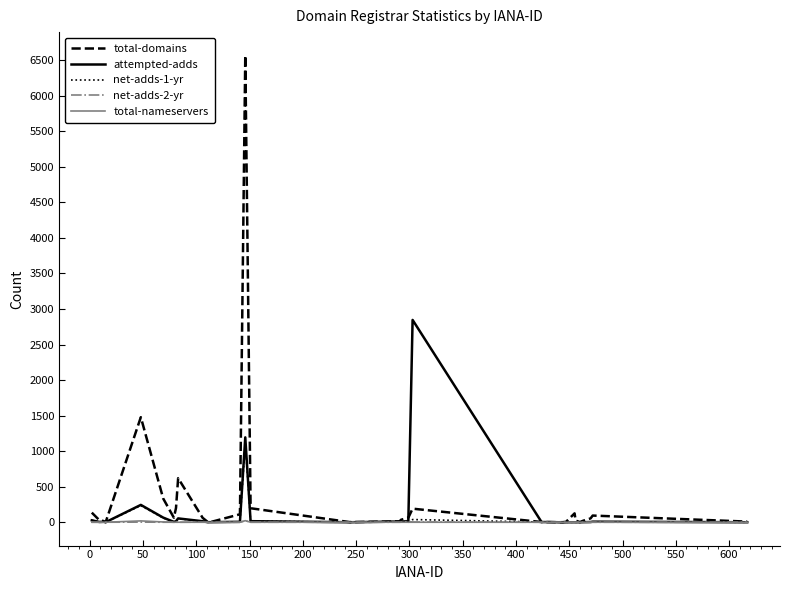

Which series has the largest range (max minus min)?

total-domains